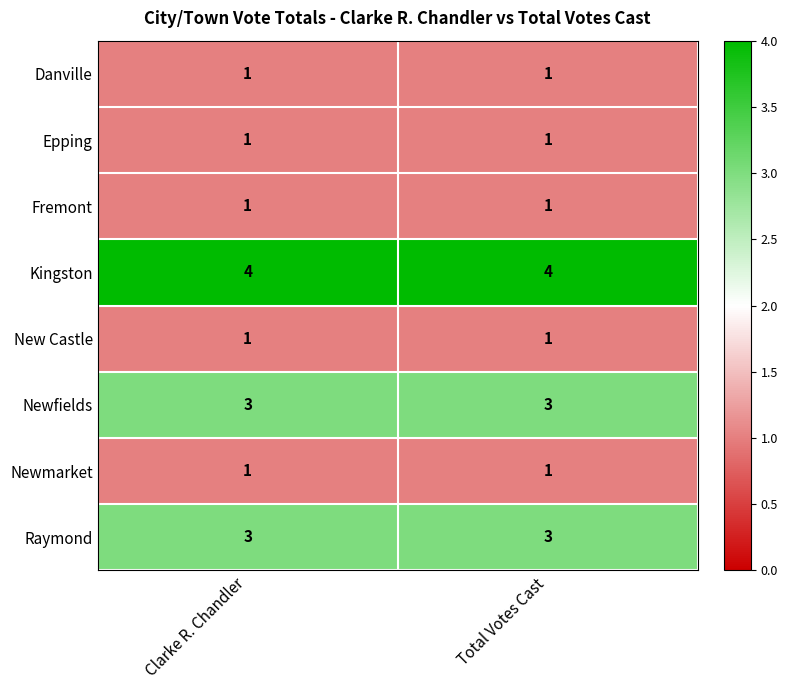

Which series has the largest total across all categories?

Kingston